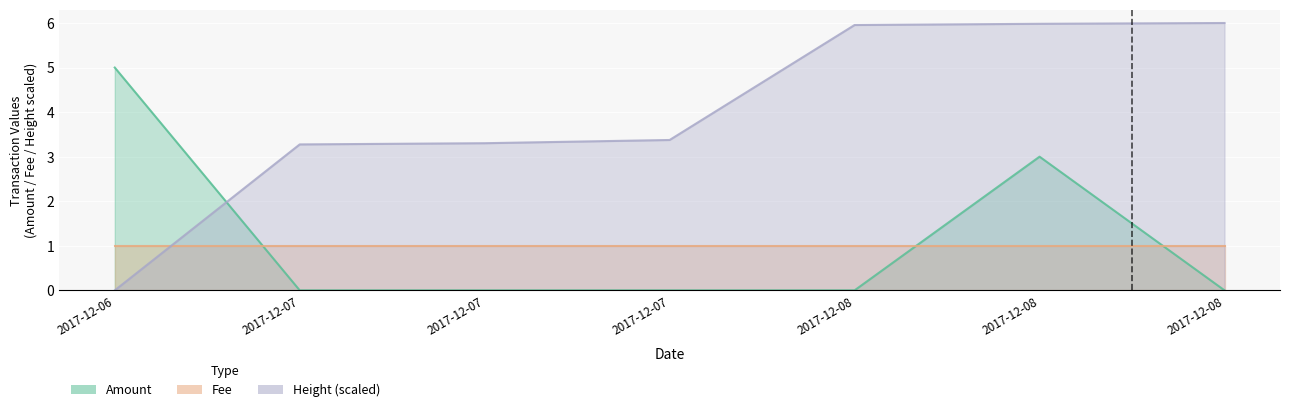

Which has a higher value, 2017-12-08 or 2017-12-08?

2017-12-08